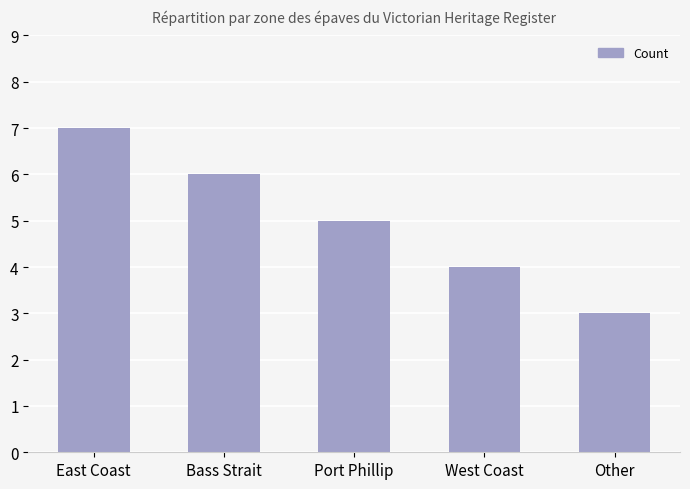

How many bars are there in total?

5